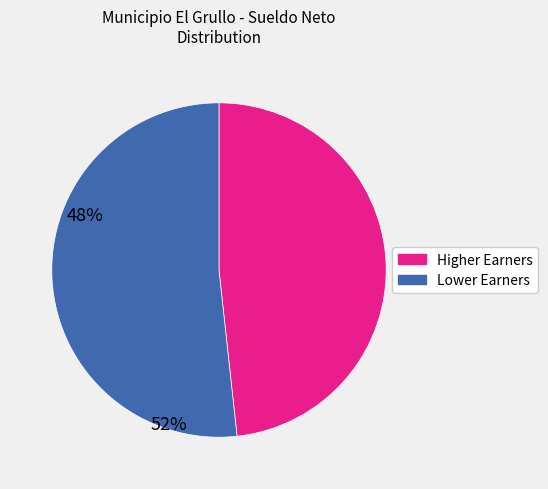

Is there a majority slice in this chart?

Yes